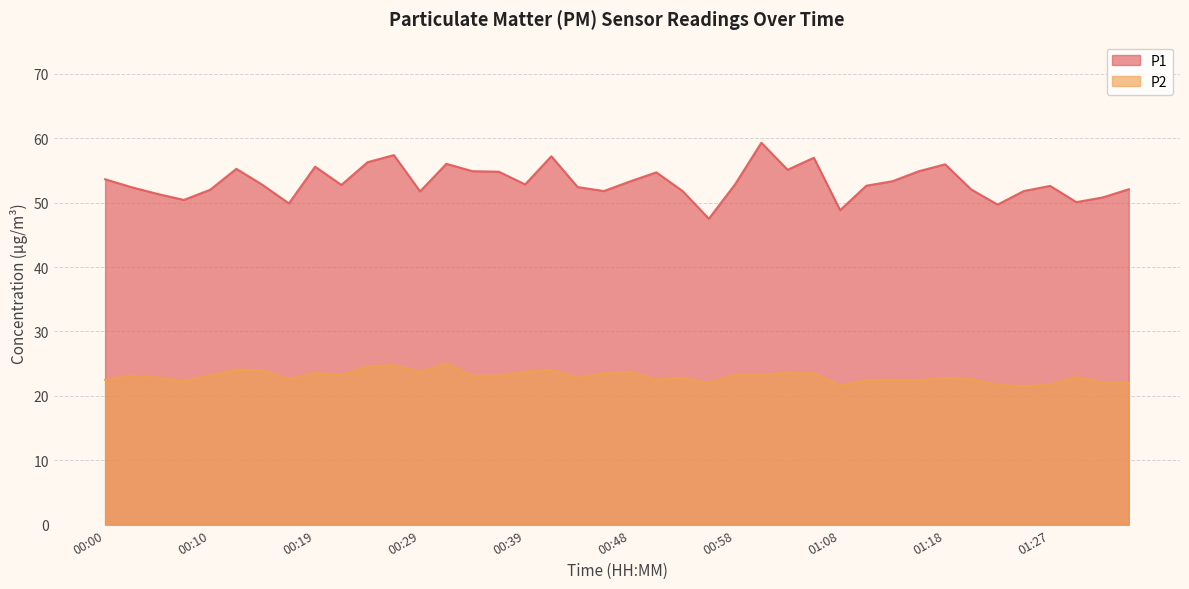

Is it true that P2 equals 23.7 at 00:29?

True